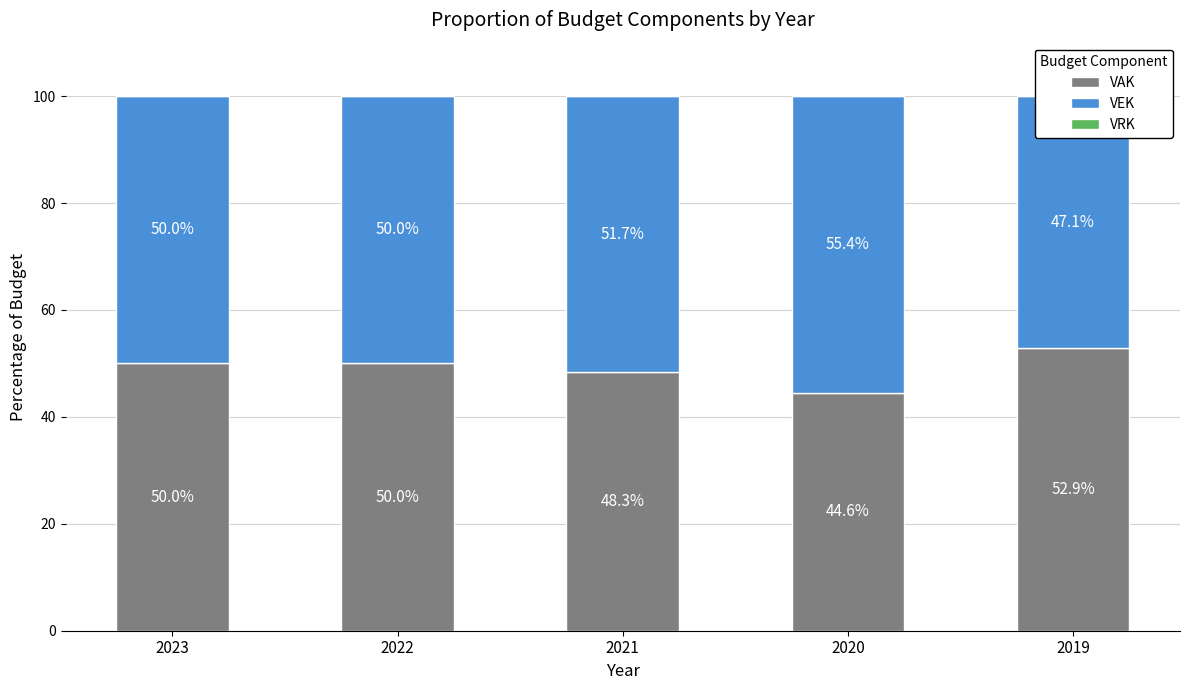

What value does the VAK series have at 2023?

50.0